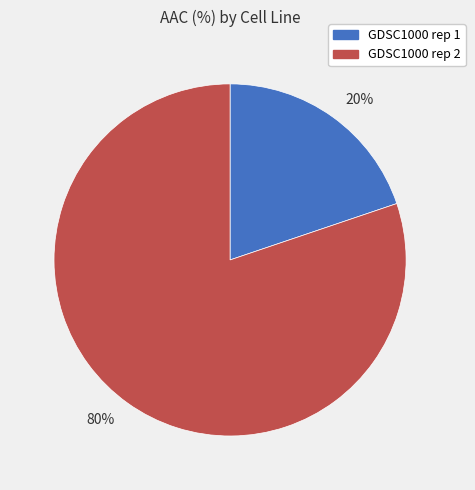

Is there any slice that represents more than half of the pie?

Yes